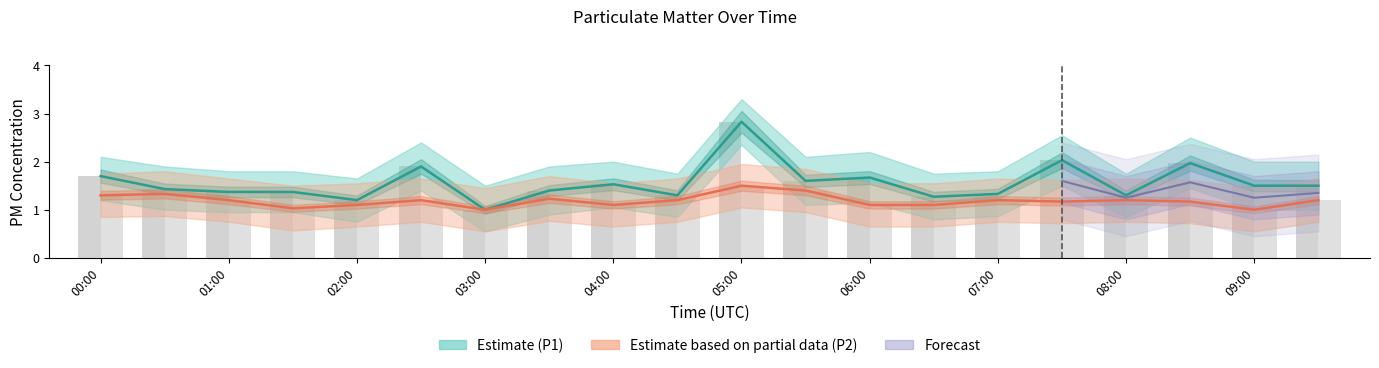

Is it true that P2_upper equals 0.3 at 09:00?

False